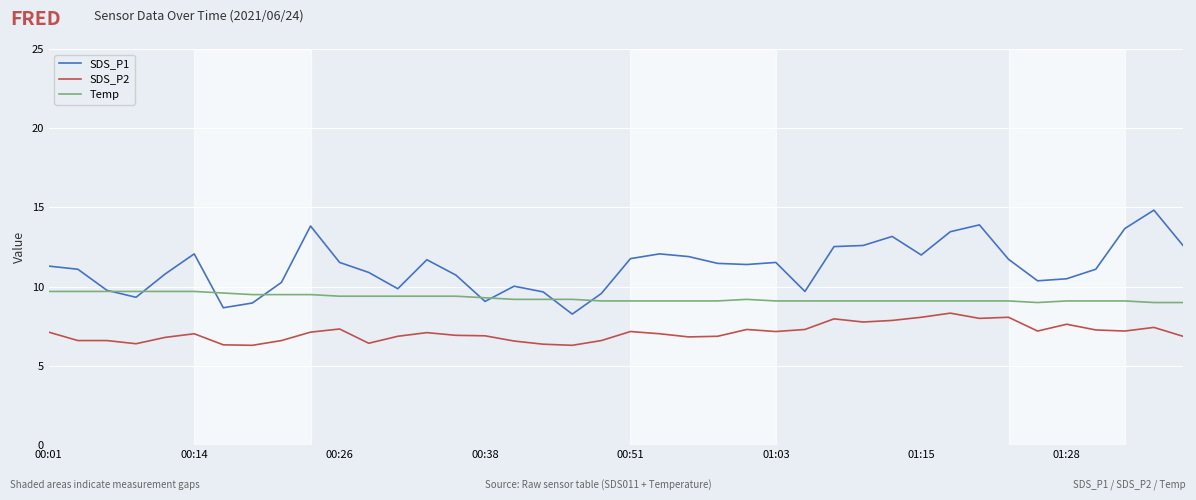

List the series in order of their peak value, highest first.

SDS_P1, Temp, SDS_P2